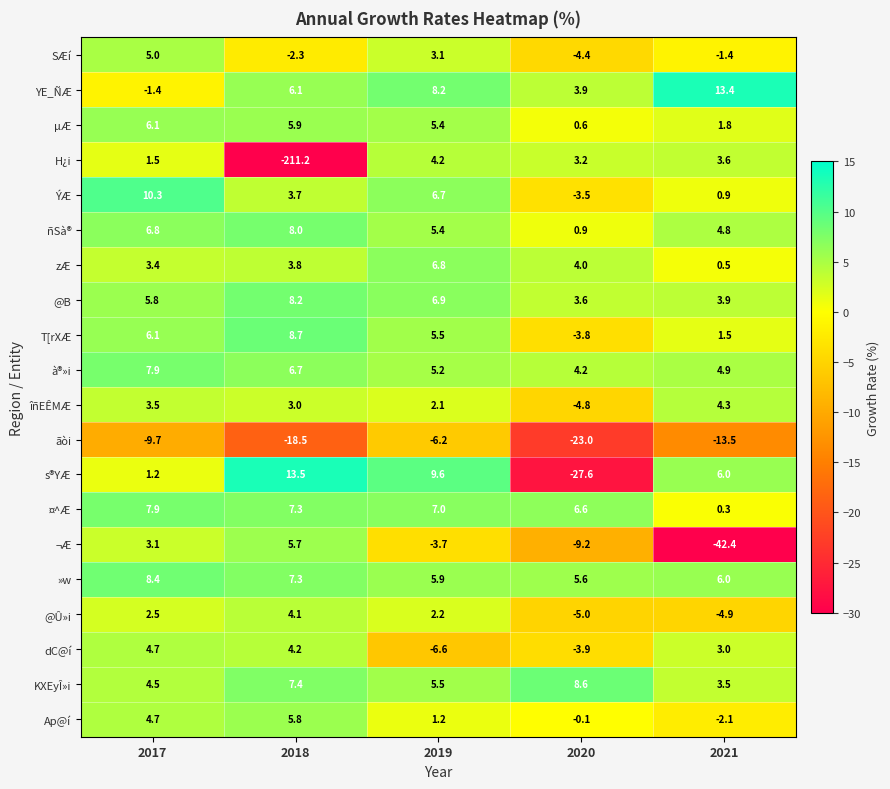

What is the greatest value displayed?

13.5